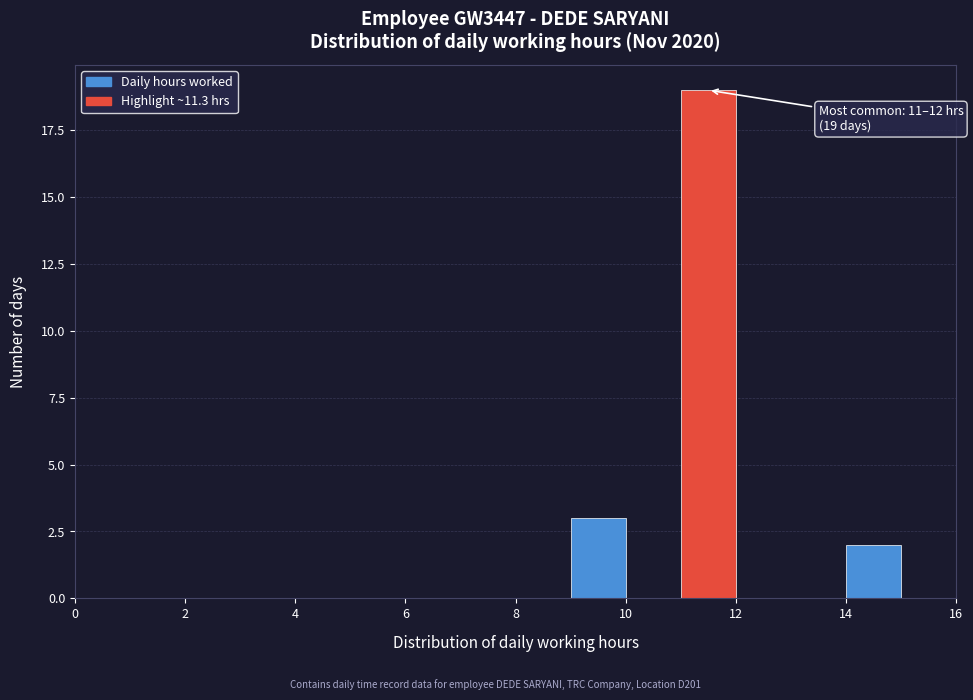

Over which range of the x-axis is the bar tallest?

11 to 12